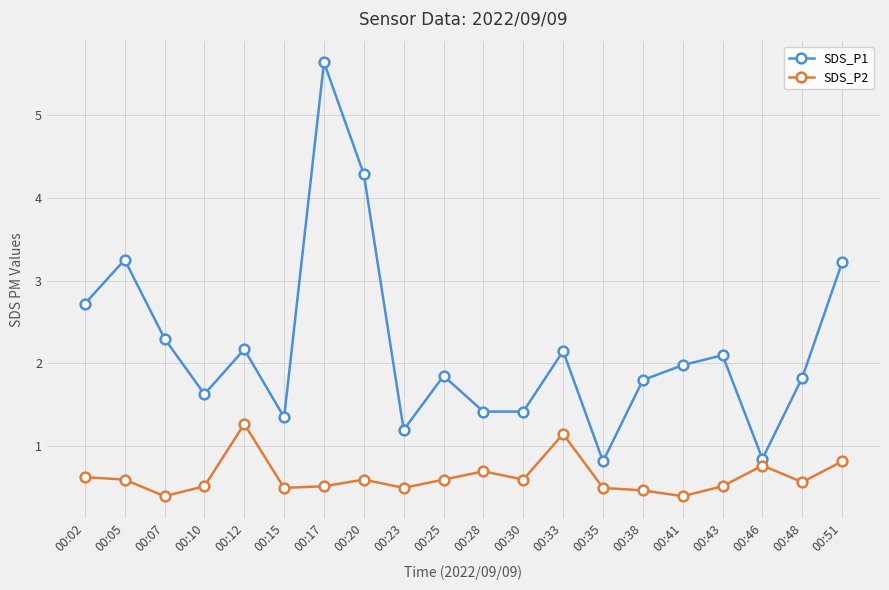

What is the value of the SDS_P1 point at the 17th from the left?

2.1